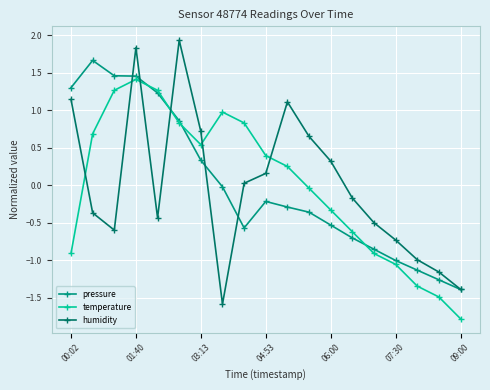

What is the greatest value displayed?

1.9